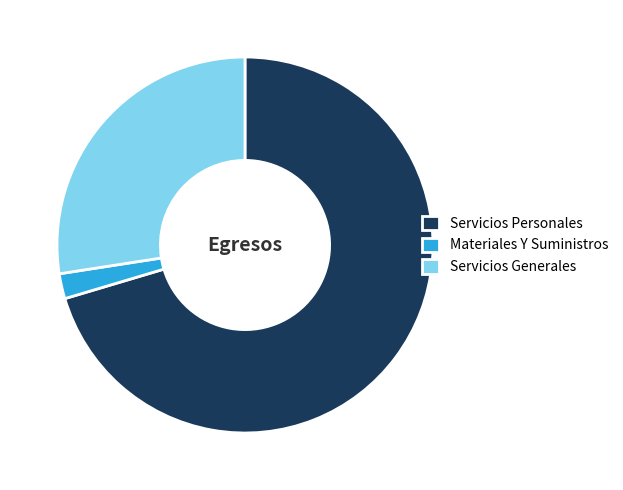

Is the sum of Servicios Personales and Servicios Generales greater than half?

Yes